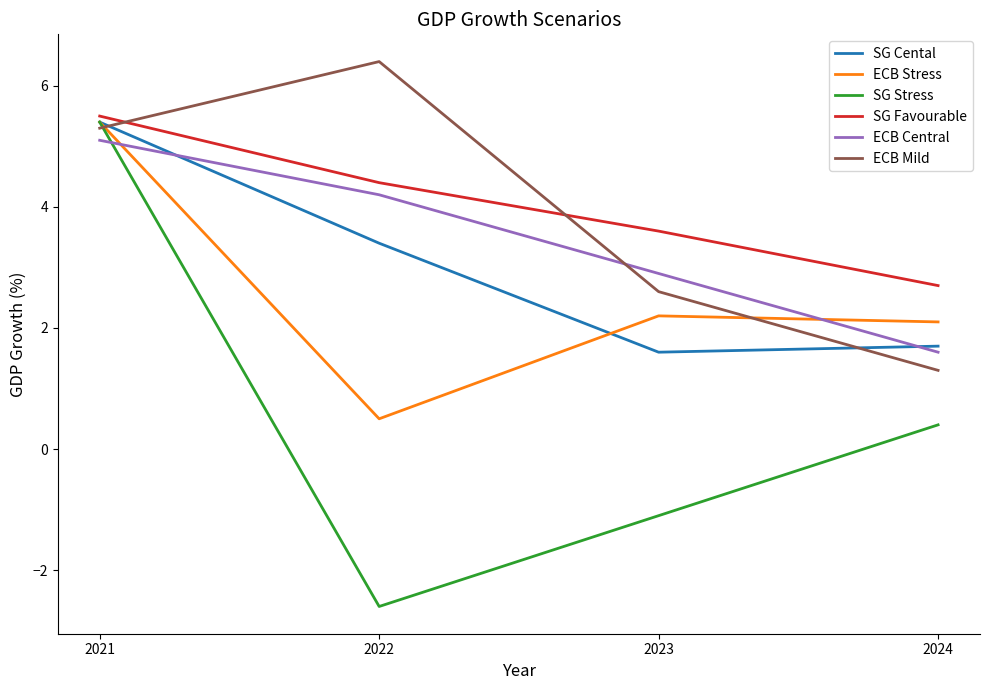

What are all the series names shown in the legend?

SG Cental, ECB Stress, SG Stress, SG Favourable, ECB Central, ECB Mild